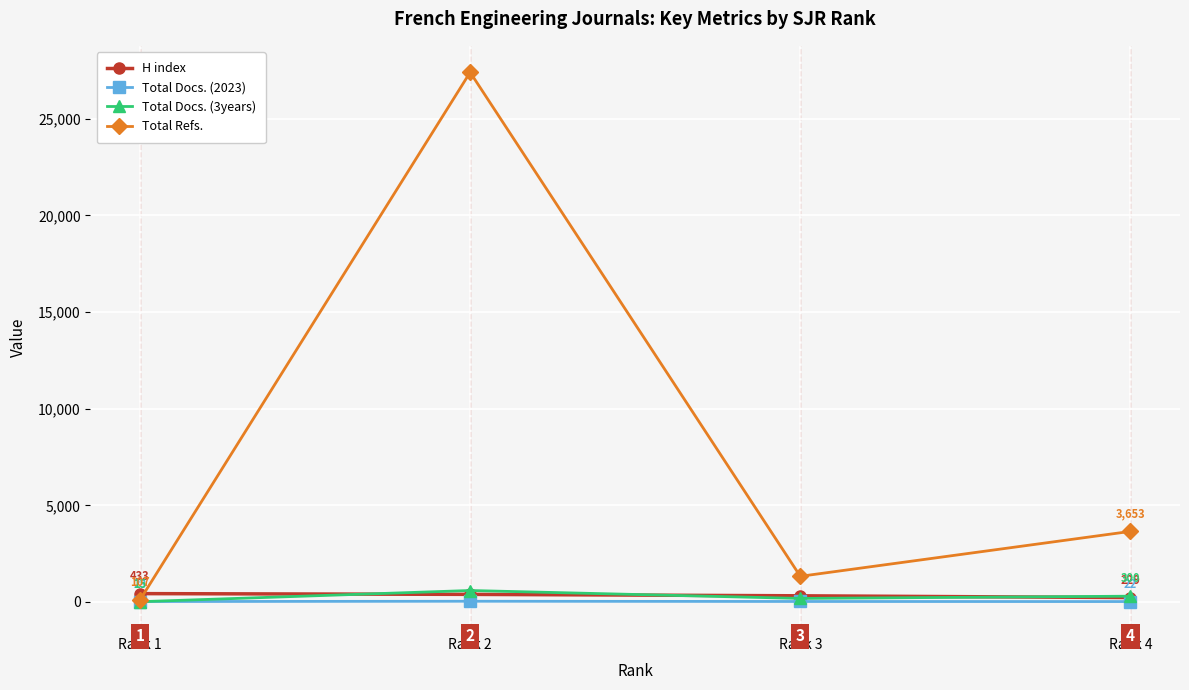

After their last crossing, which series has the higher values: H index or Total Refs.?

Total Refs.